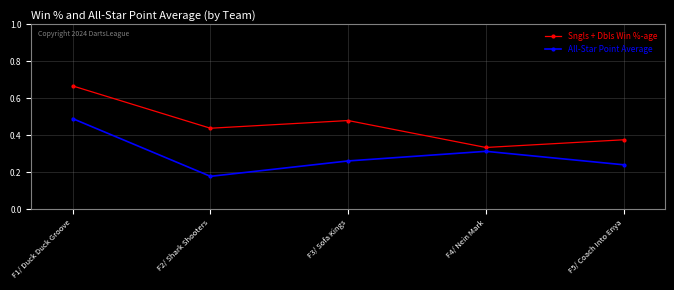

True or false: Sngls + Dbls Win %-age and All-Star Point Average cross at least once.

False